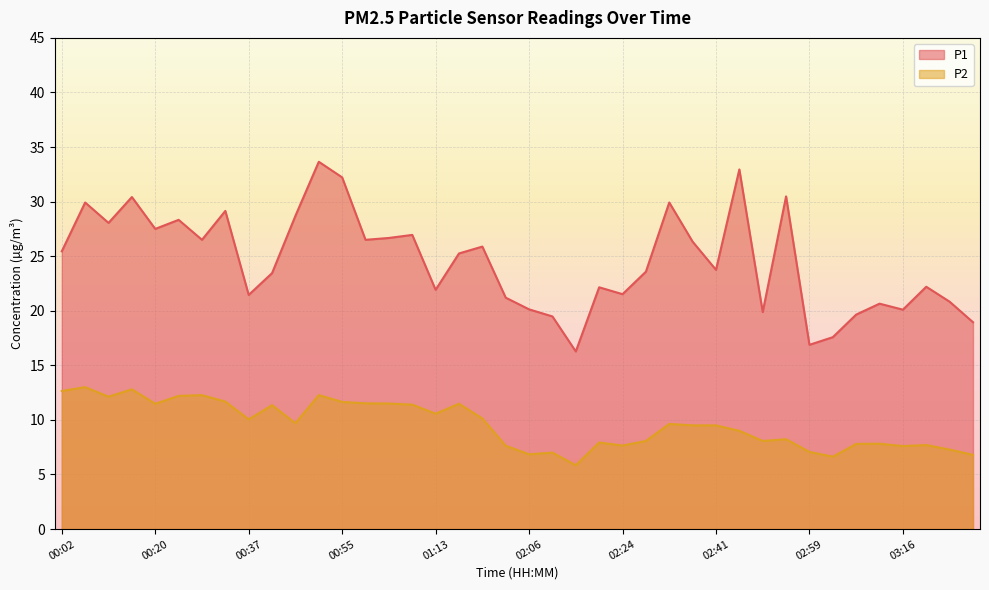

Does the chart display data point markers on the line(s)?

No